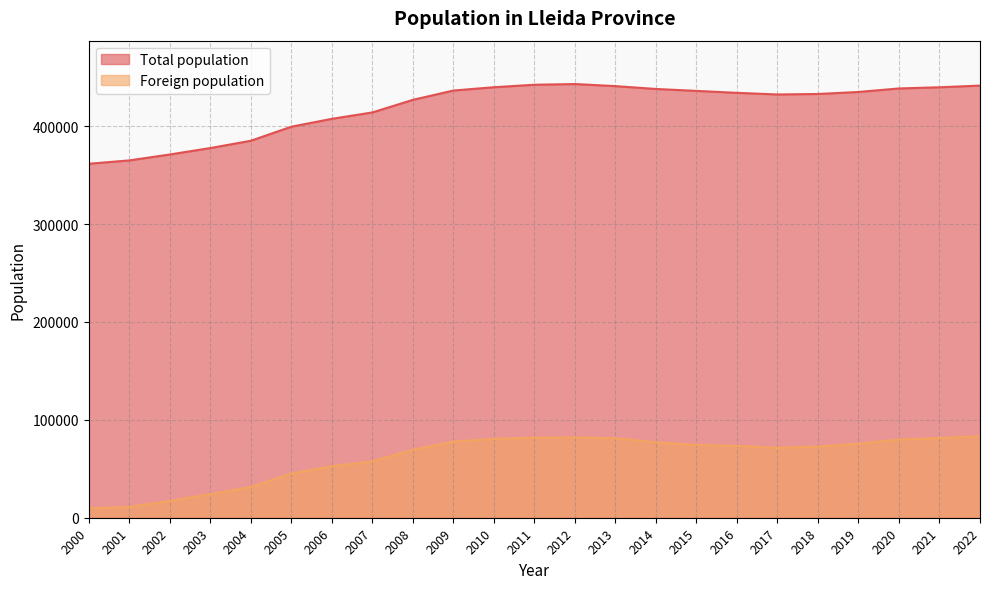

At which label does Total population reach its minimum?

2000